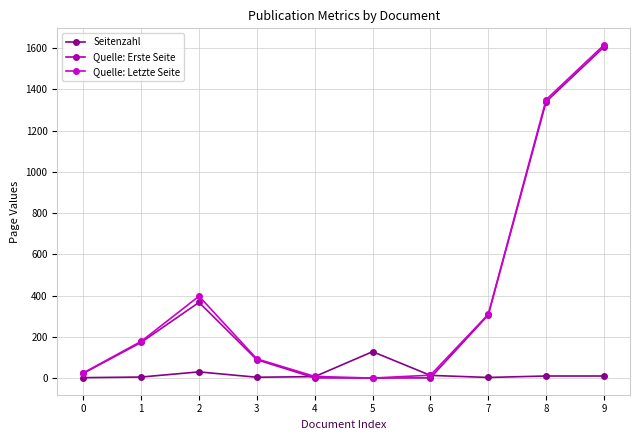

True or false: Seitenzahl has more than 1 points higher than both neighbors.

True